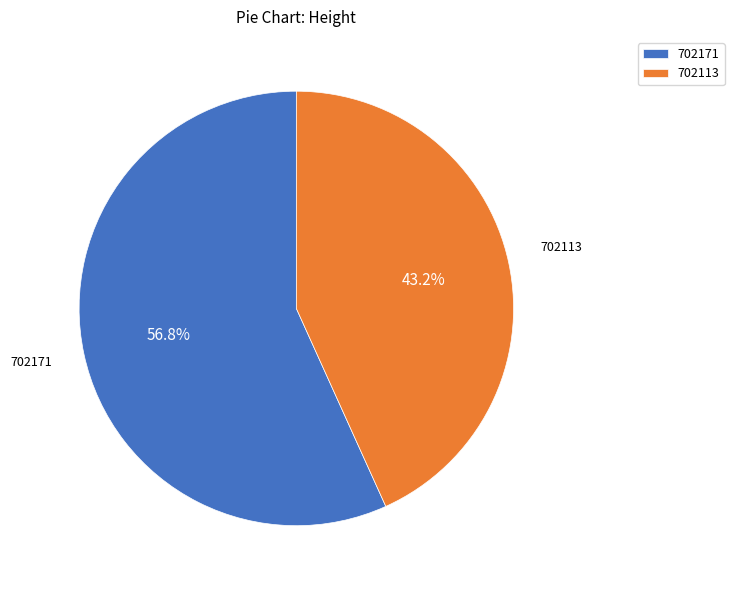

Which category has the biggest portion of the pie?

702171